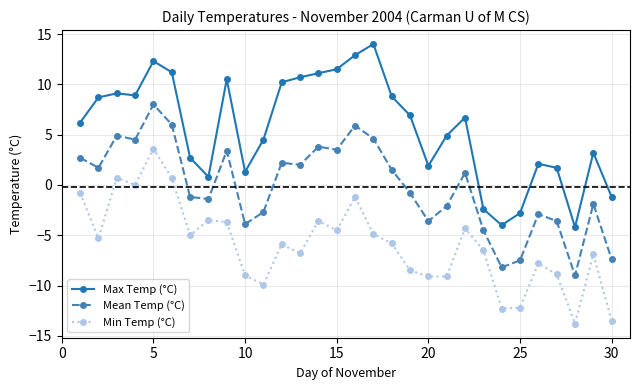

True or false: Min Temp (°C) and Mean Temp (°C) cross at least once.

False